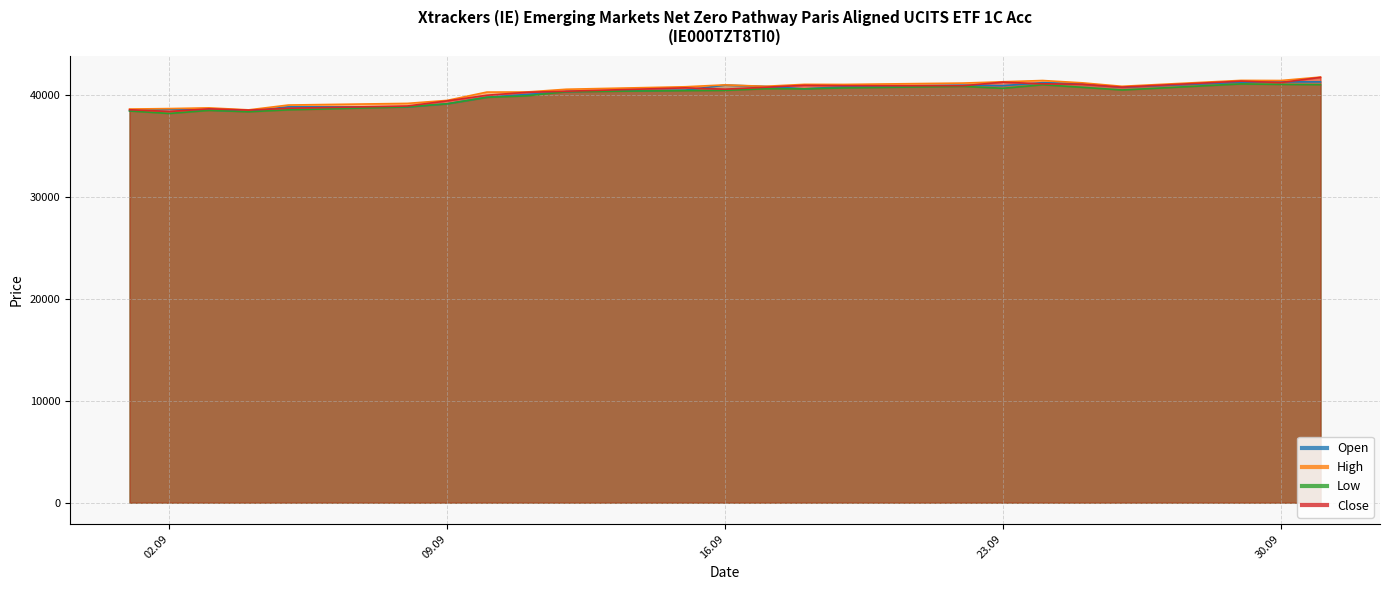

True or false: Low has more than 2 interior local peaks.

True